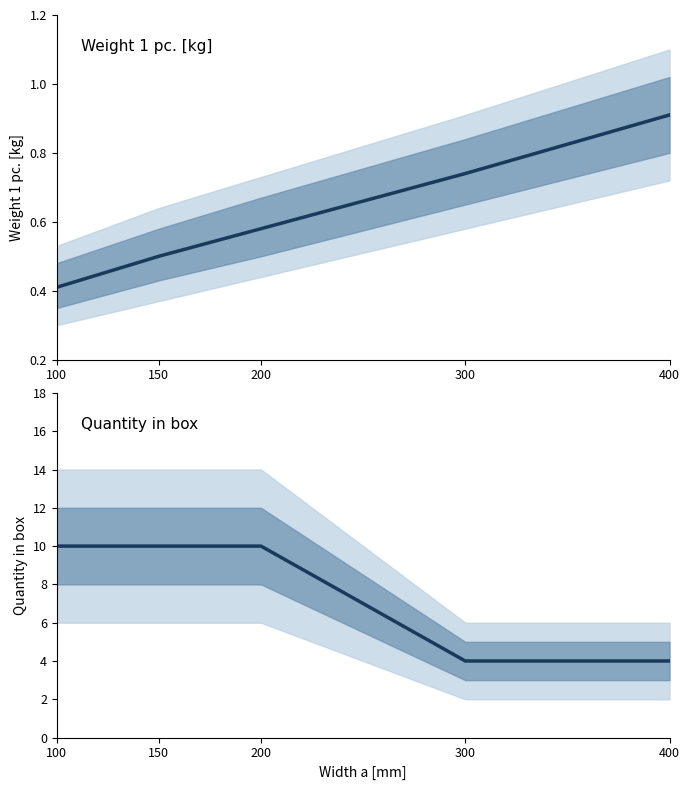

True or false: Weight 1 pc. and Quantity in box intersect in this chart.

False